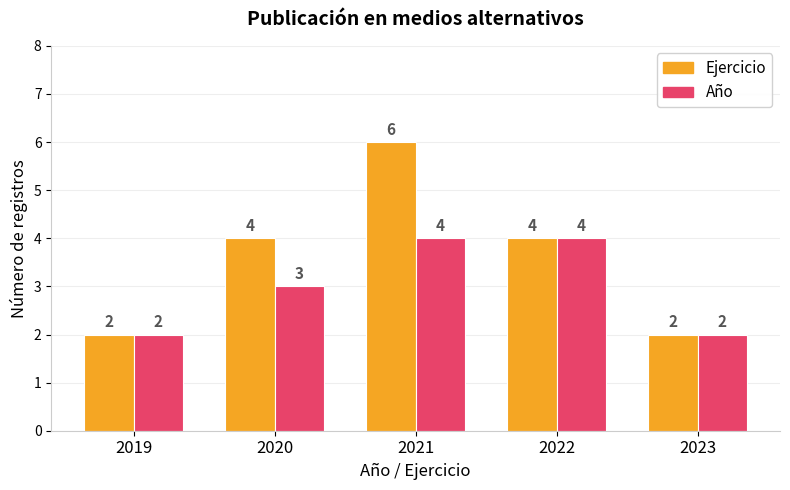

What is the difference between the maximum and second lowest values in the Año series?

2